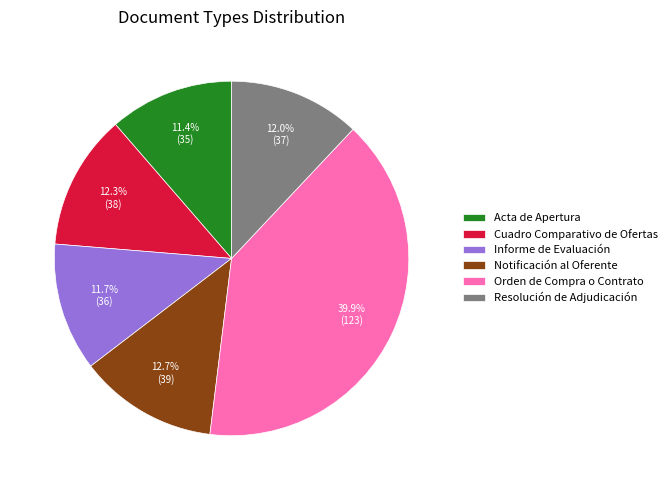

Do Notificación al Oferente and Orden de Compra o Contrato together represent more than half of the pie?

Yes